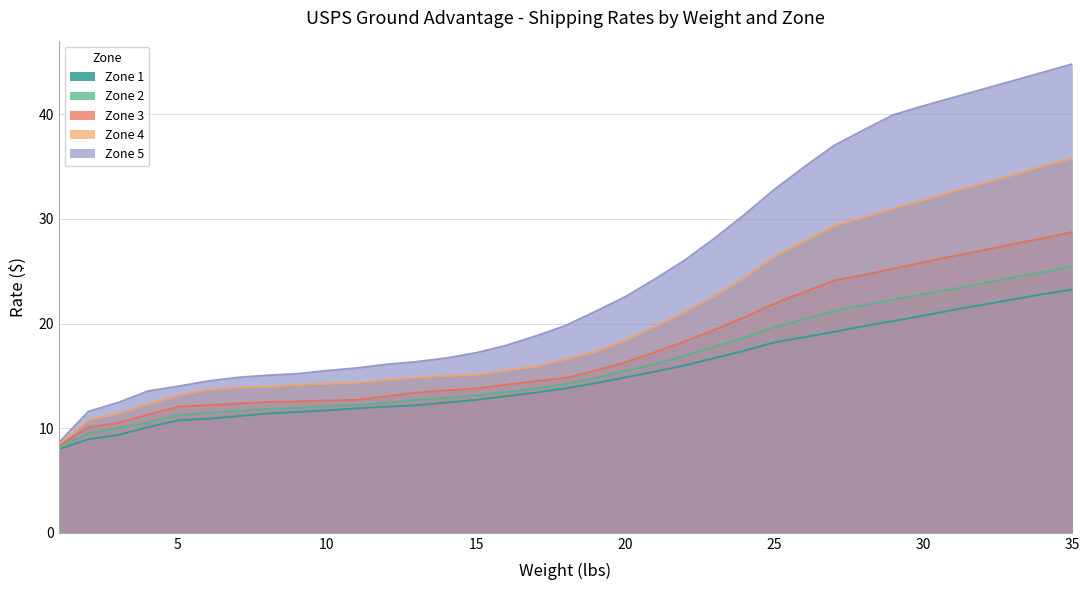

Which series changed the most between 32 and 33?

Zone 4